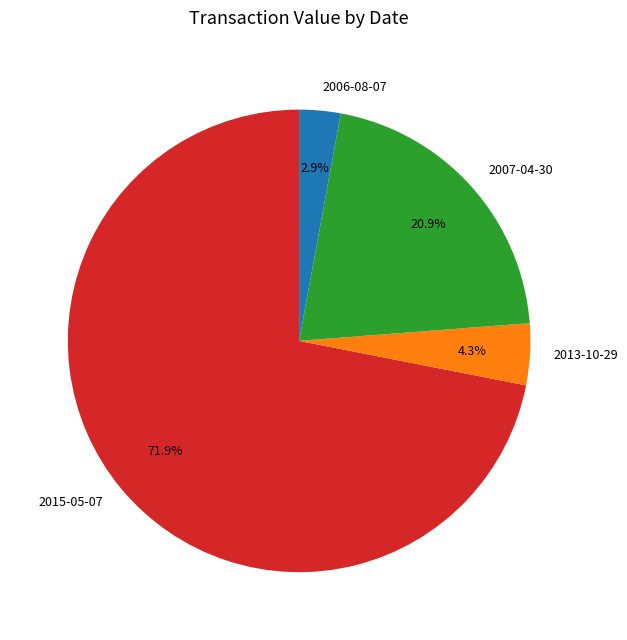

What percentage is the 2007-04-30 slice, to the nearest percent?

21%